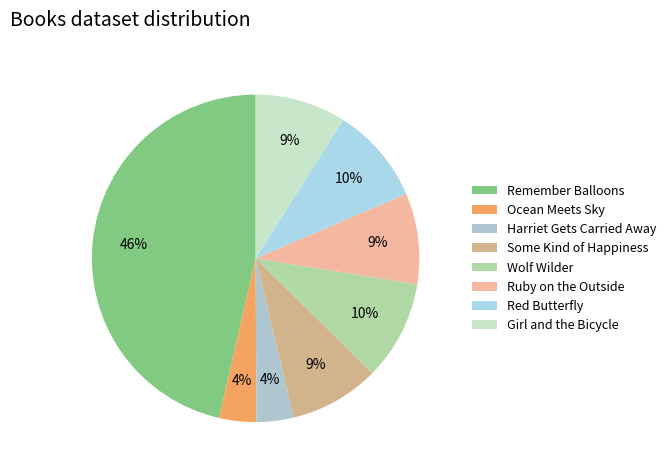

To the nearest percent, what is the combined percentage of Harriet Gets Carried Away and Ocean Meets Sky?

7%